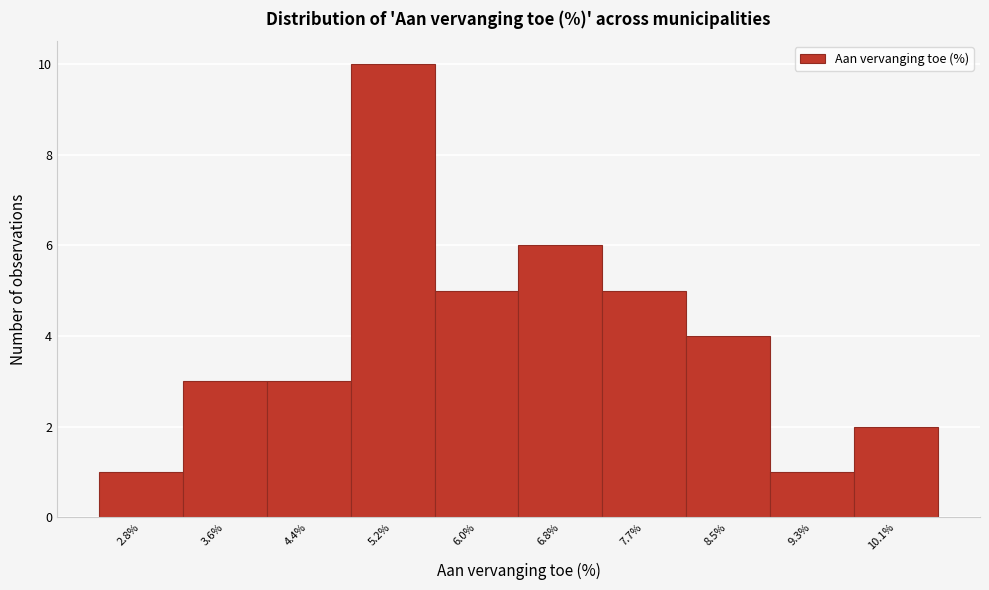

Reading right to left, transcribe all the data shown in this chart.

10.1%=2	9.3%=1	8.5%=4	7.7%=5	6.8%=6	6.0%=5	5.2%=10	4.4%=3	3.6%=3	2.8%=1